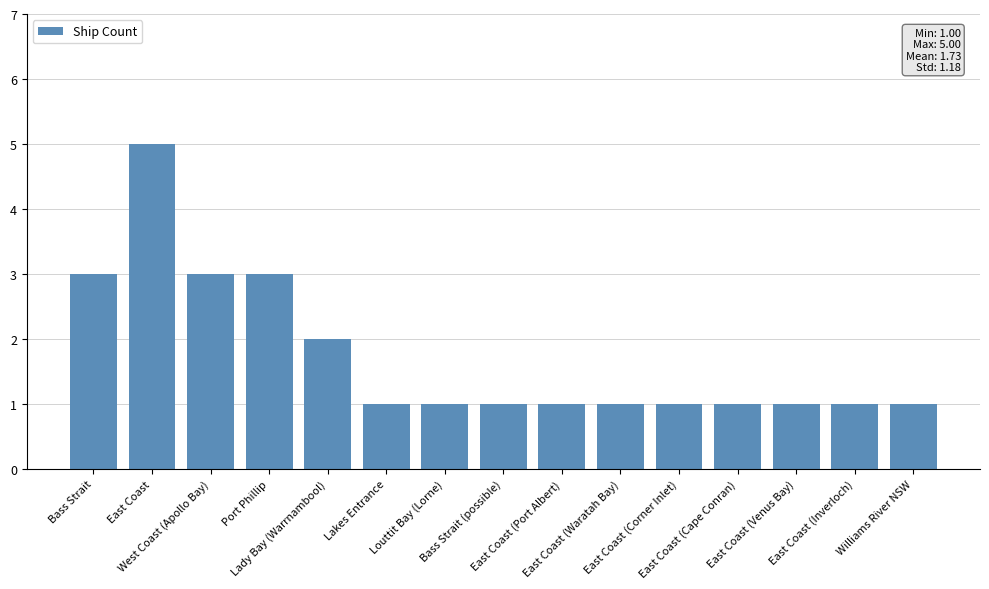

What is the label of the 2nd bar from the left?

East Coast